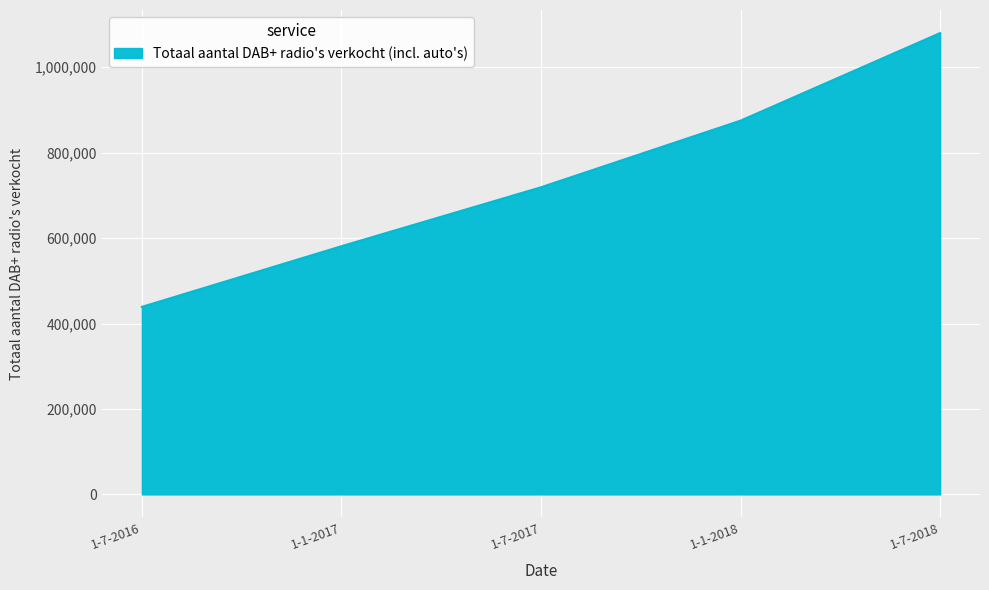

What is the change in value from 1-7-2016 to 1-1-2018?

+436000